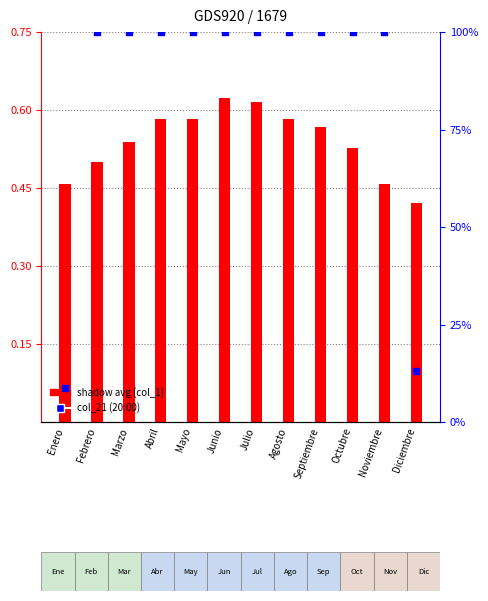

Which series has the largest total across all categories?

col_21 (20:00)